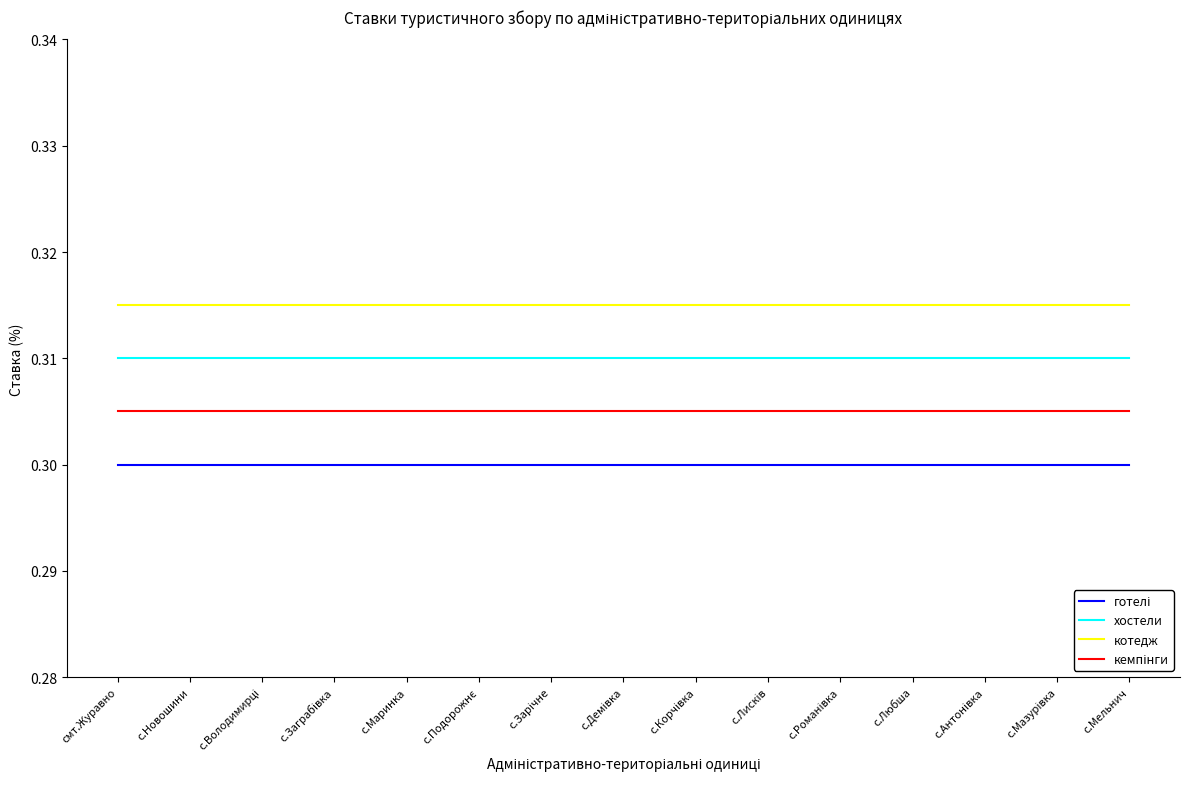

Is this an area chart (filled region under the line)?

No